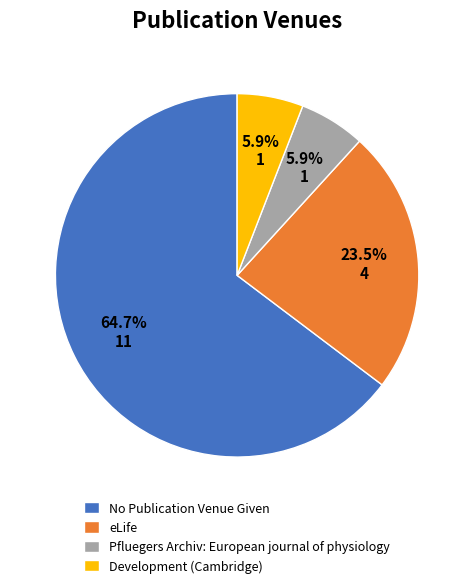

Which has a higher value, Development (Cambridge) or eLife?

eLife